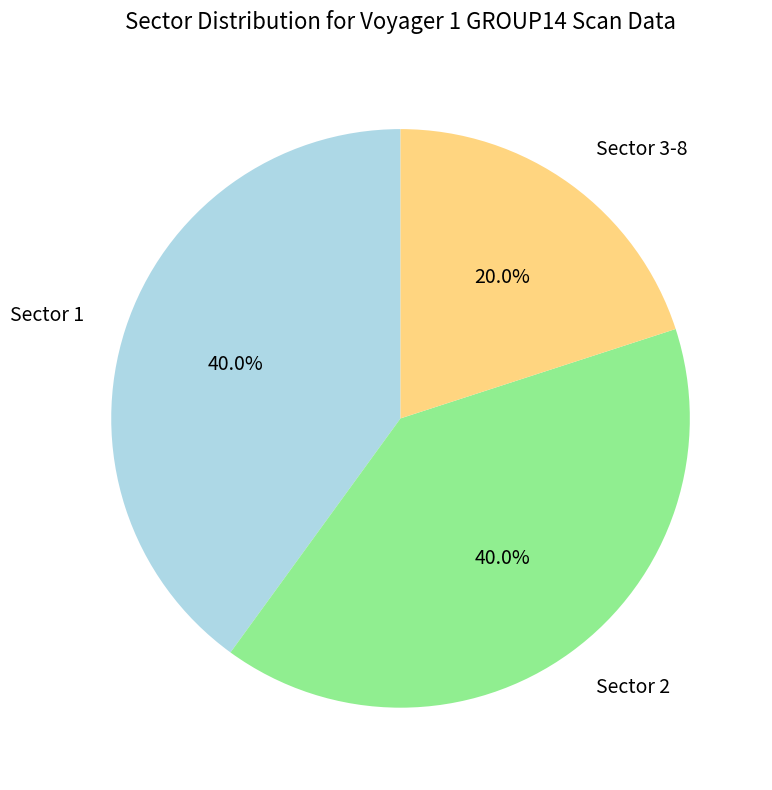

To the nearest percent, what is the difference between the largest and smallest slice percentages?

20%